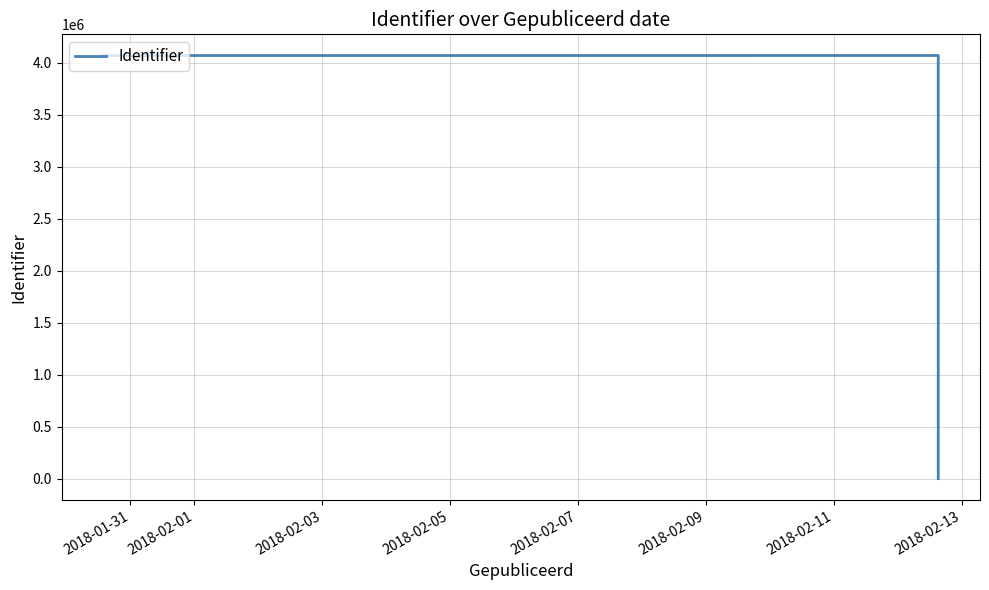

True or false: the data has more than 0 interior local peaks.

True